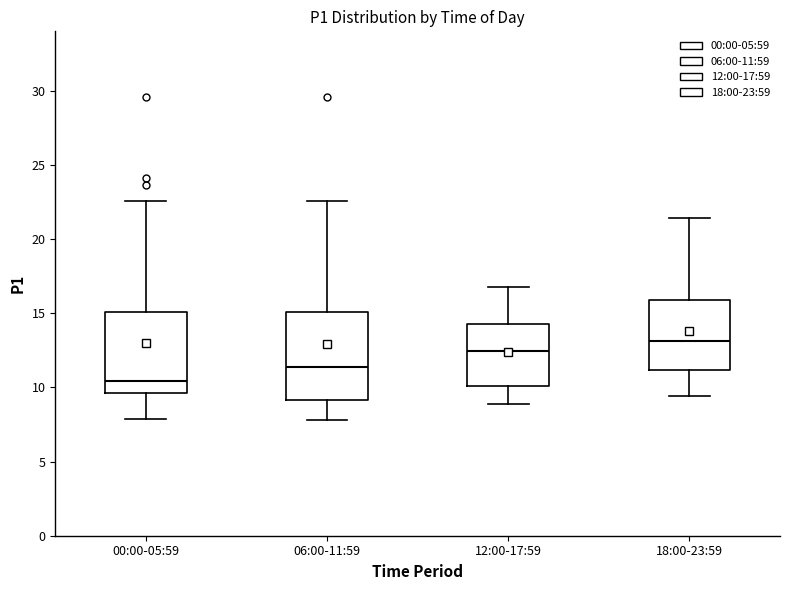

Which box is the tallest, from its lower edge to its upper edge?

06:00-11:59